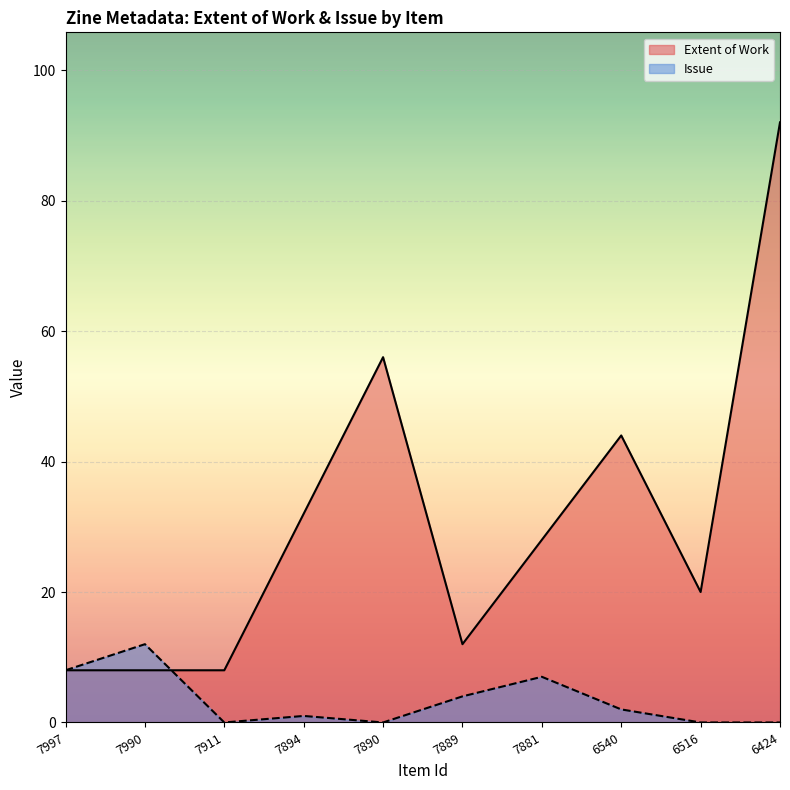

How many lines are shown in the chart?

2